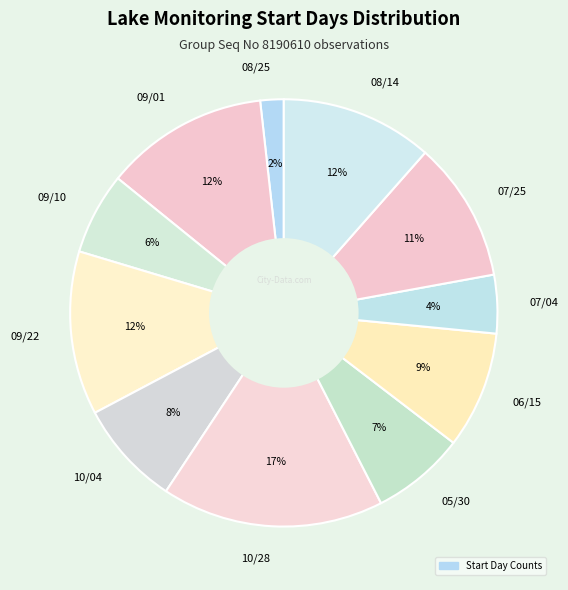

To the nearest percent, what is the difference between the largest and smallest slice percentages?

15%